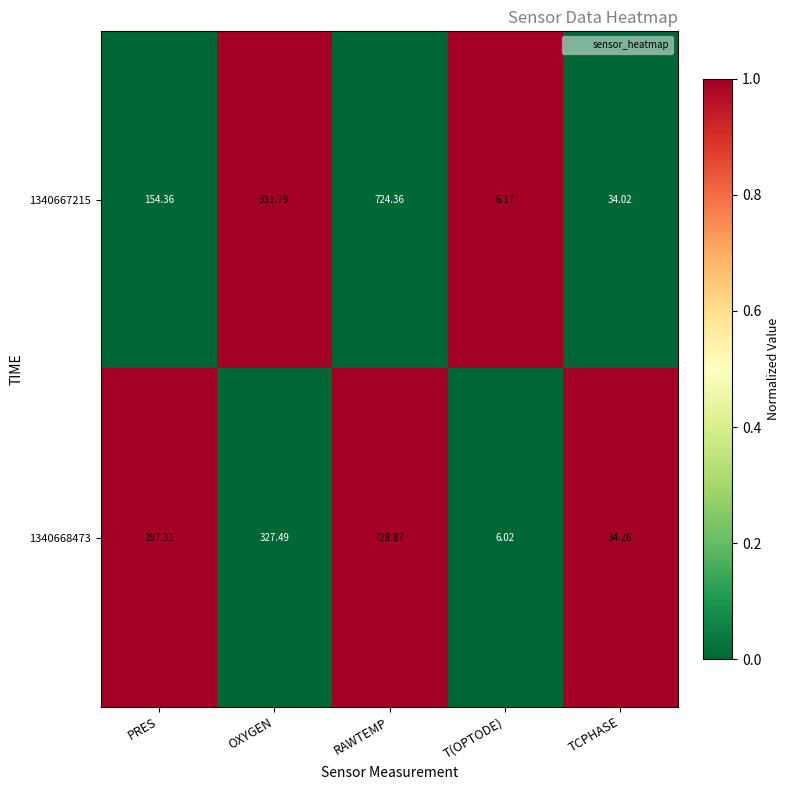

List the series in order of their peak value, lowest first.

1340667215, 1340668473